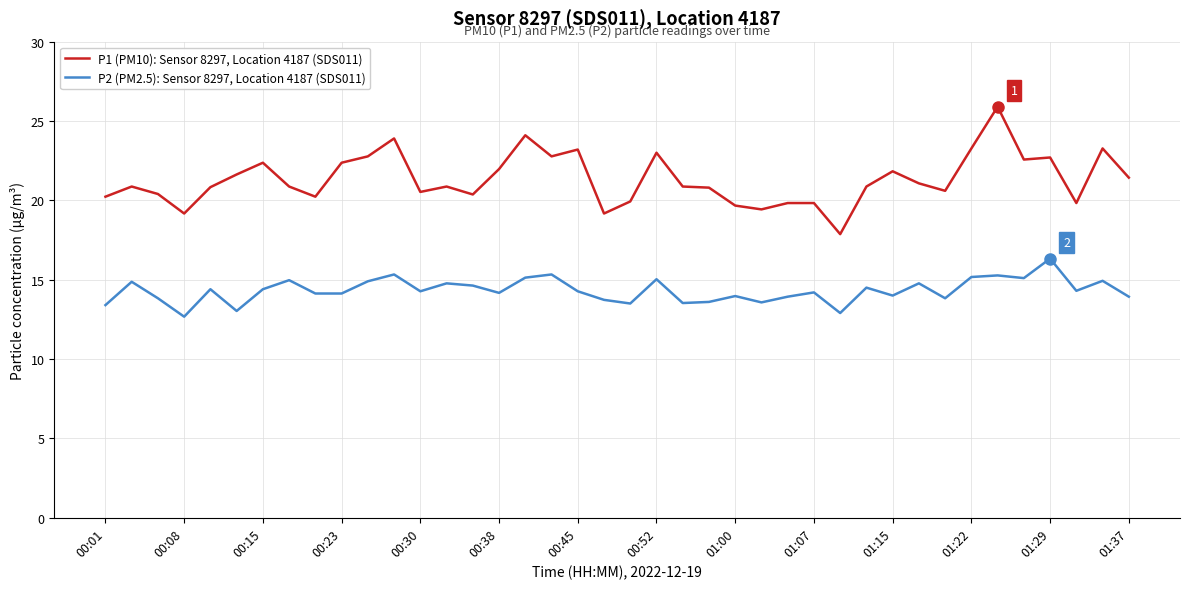

In P1 (PM10): Sensor 8297, Location 4187 (SDS011), how many points are lower than both neighbors (excluding endpoints)?

11